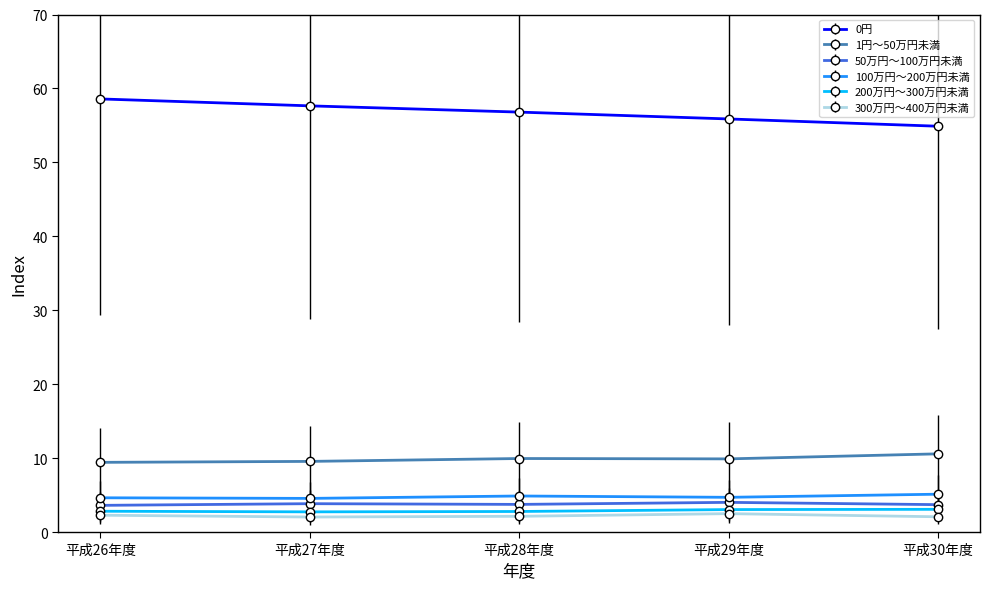

True or false: 300万円～400万円未満 and 50万円～100万円未満 cross at least once.

False